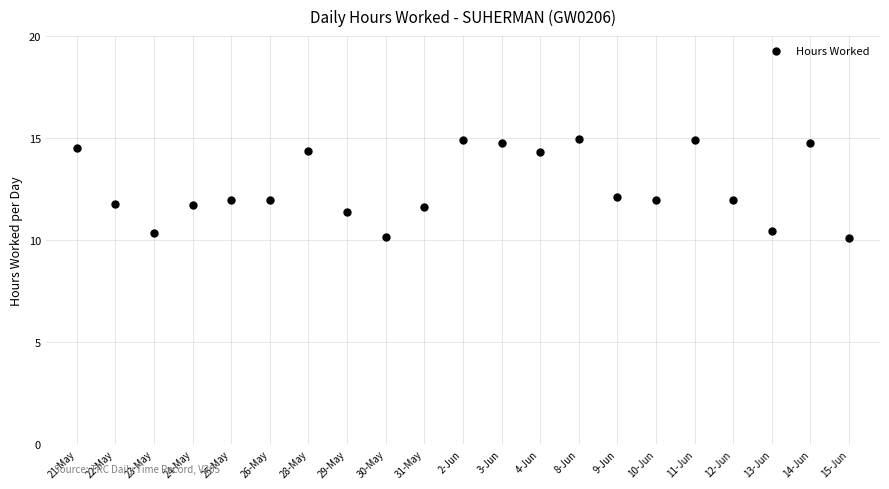

What is the range of Y values (max minus min)?

4.9